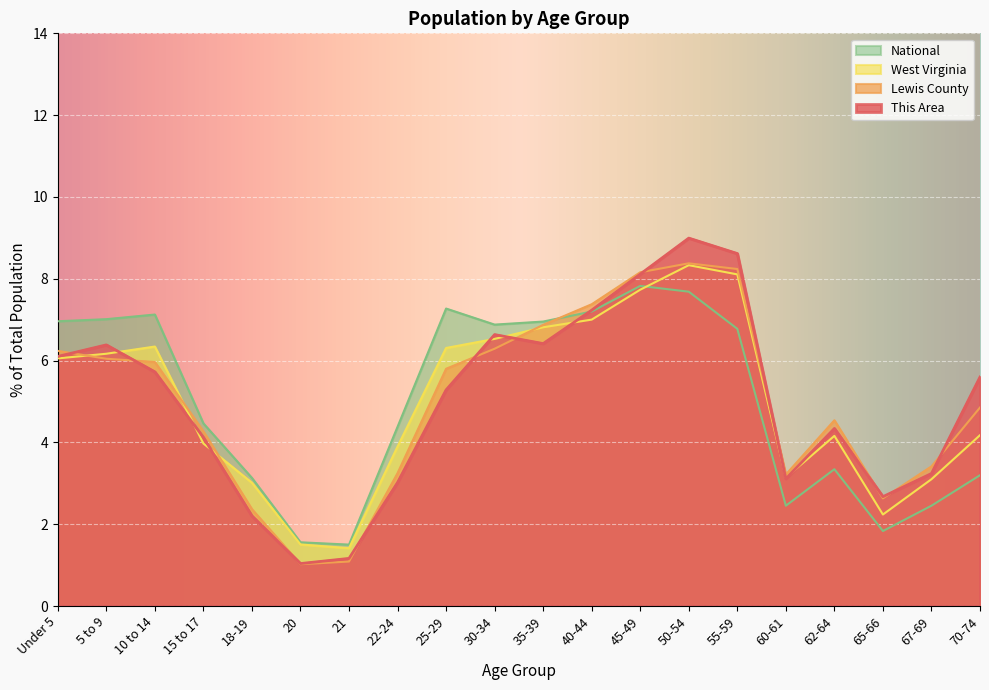

Which label corresponds to the smallest value in the chart?

20